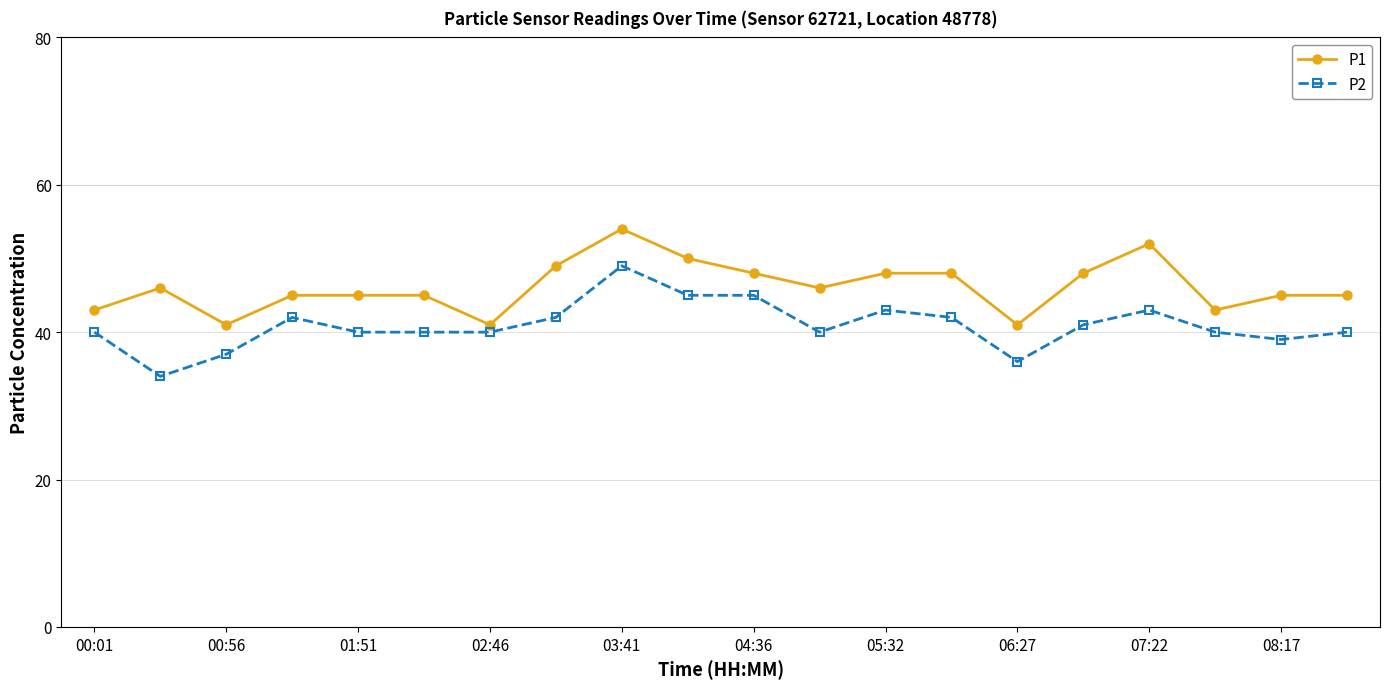

True or false: P2 has more than 1 points higher than both neighbors.

True